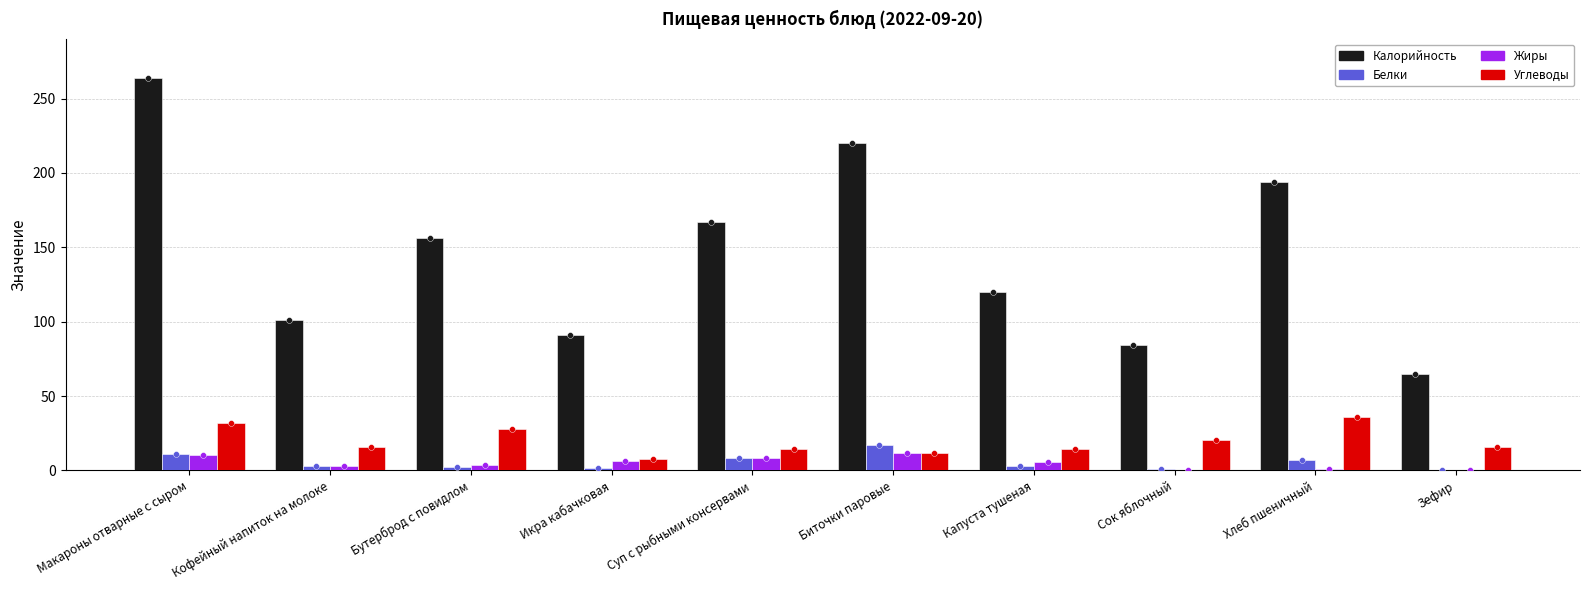

Is the value of Калорийность at Бутерброд с повидлом greater than the value of Жиры at Хлеб пшеничный?

Yes